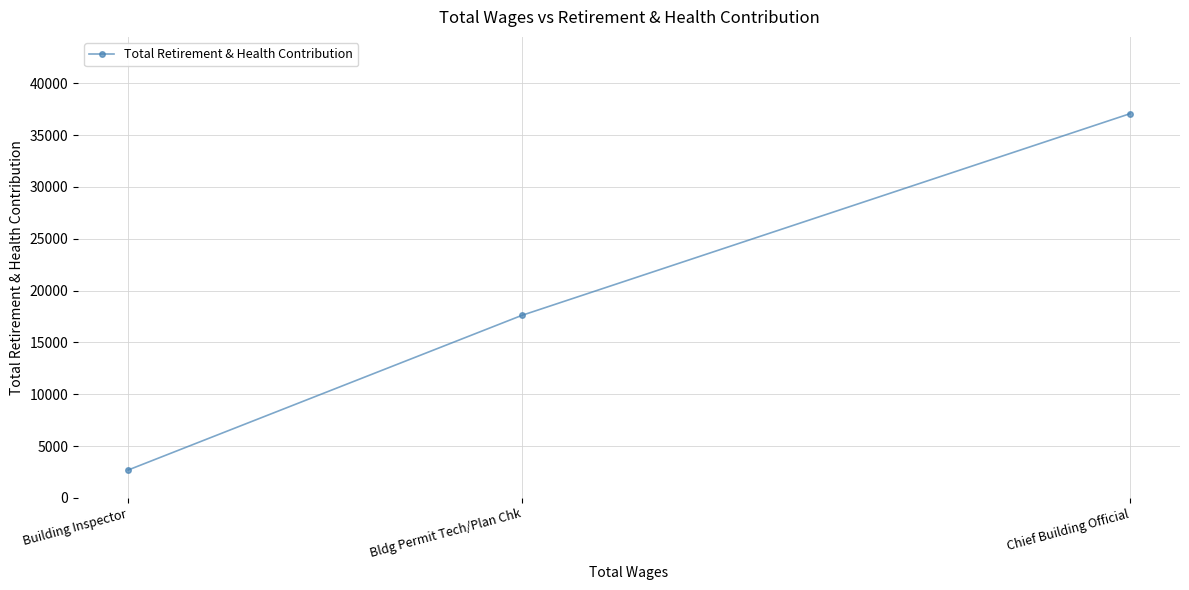

What is the minimum value shown in the chart?

2688